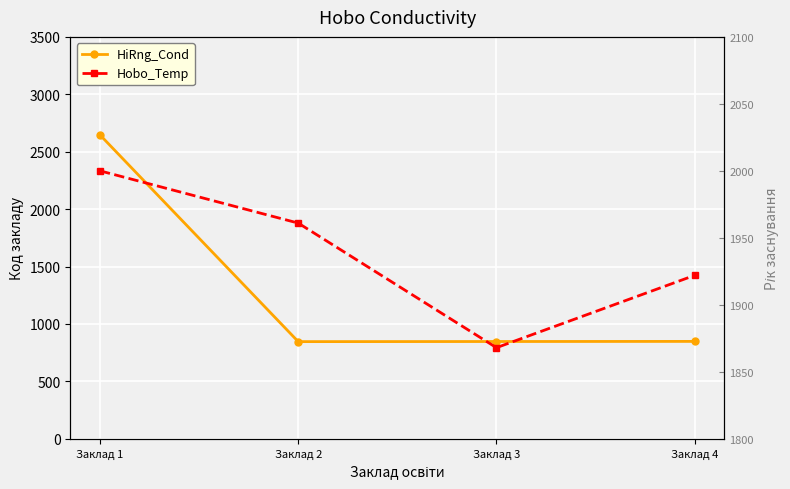

What is the difference between the second highest and minimum values in the Hobo_Temp series?

93